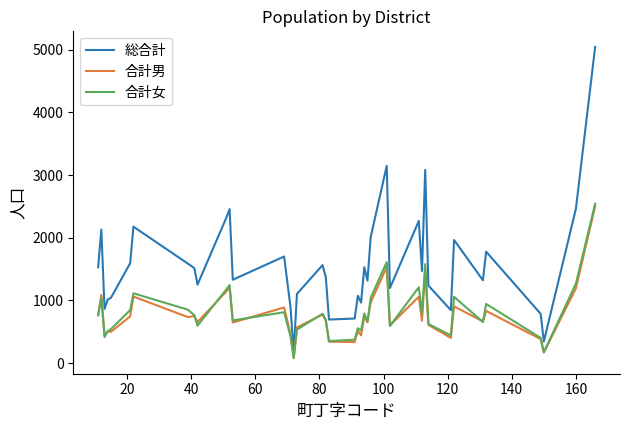

Which series has the widest spread of values?

総合計